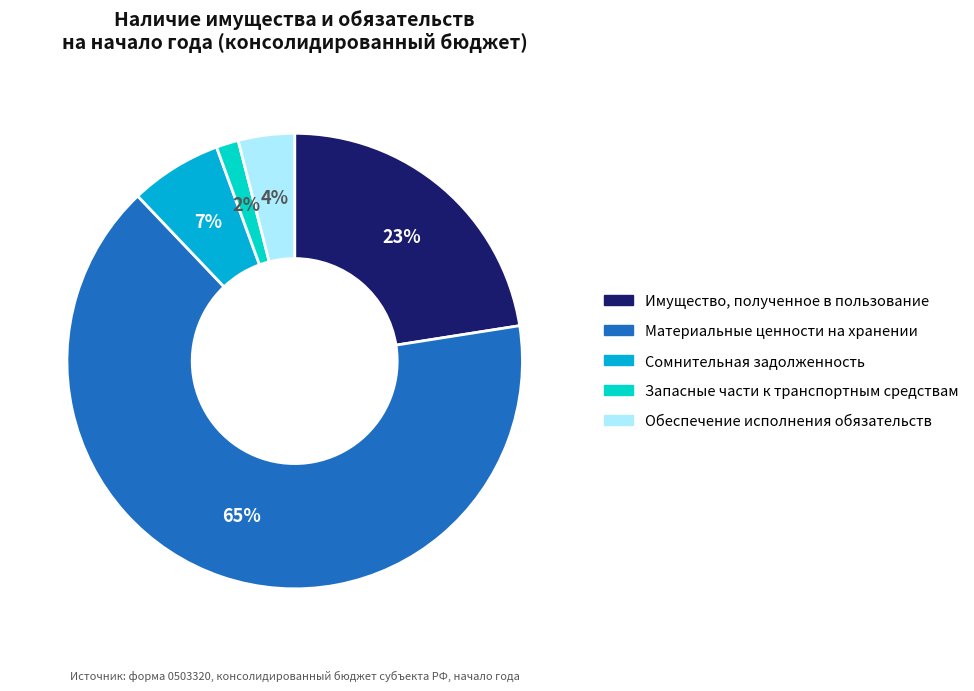

Which category has the smallest portion of the pie?

Запасные части к транспортным средствам